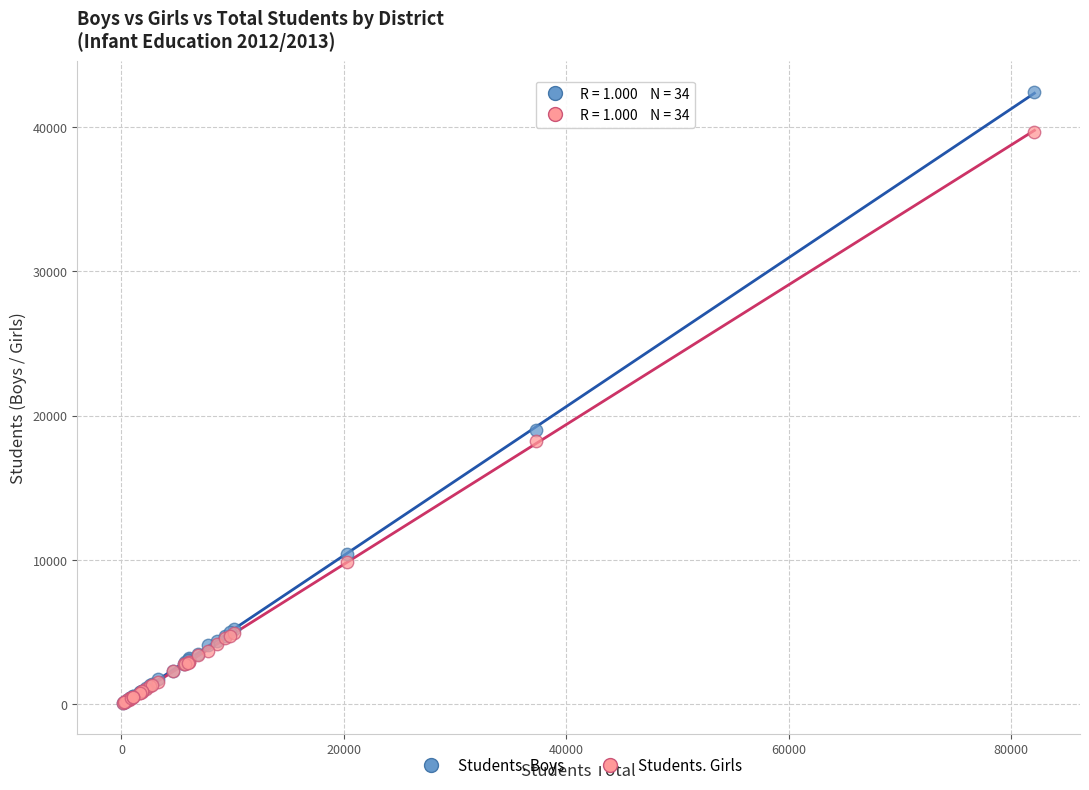

Which series reaches the maximum Y coordinate?

Students. Boys